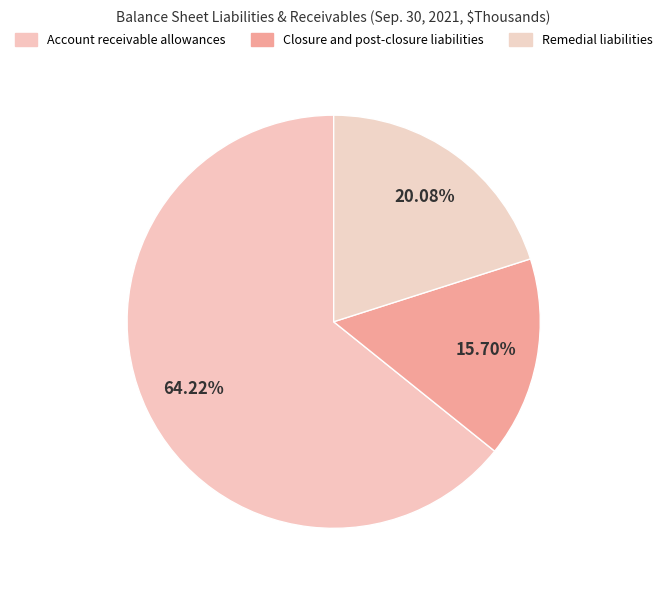

How many slices are in this pie chart?

3